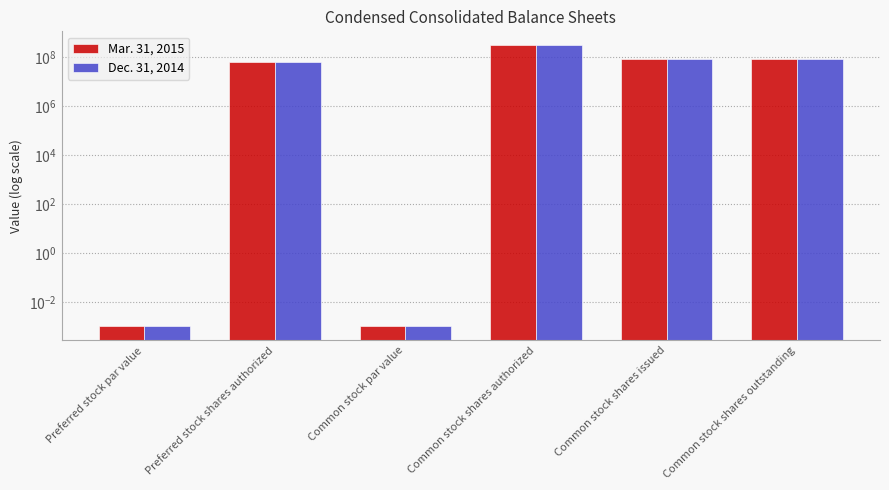

At which category is the sum across all series the highest?

Common stock shares authorized